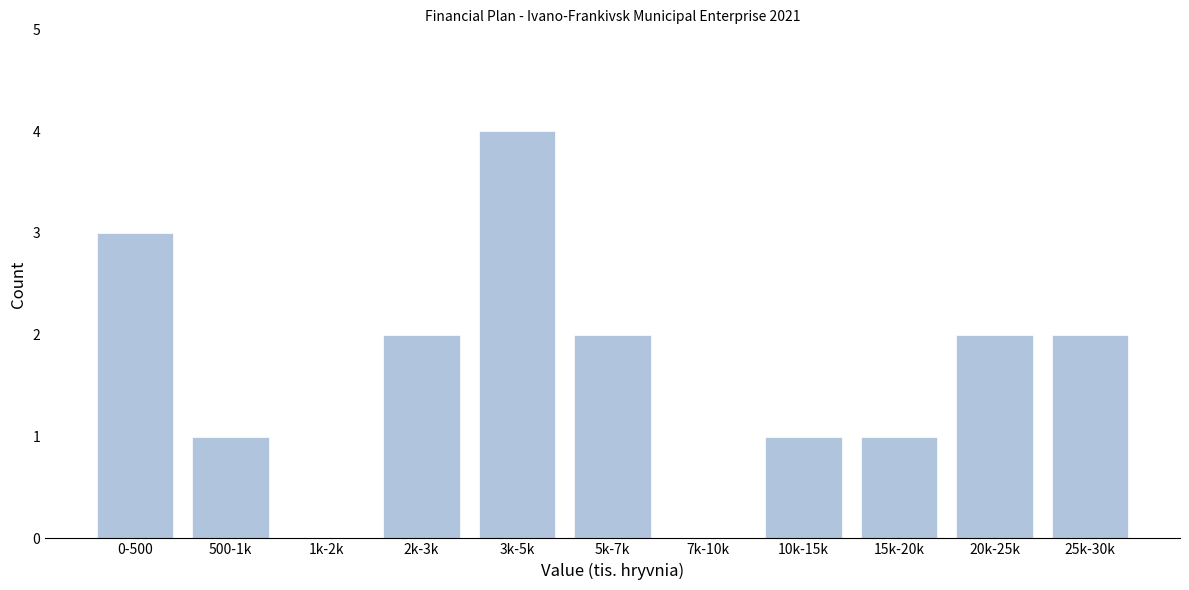

Reading left to right, what are all the values shown in this chart?

0-500=3	500-1k=1	1k-2k=0	2k-3k=2	3k-5k=4	5k-7k=2	7k-10k=0	10k-15k=1	15k-20k=1	20k-25k=2	25k-30k=2